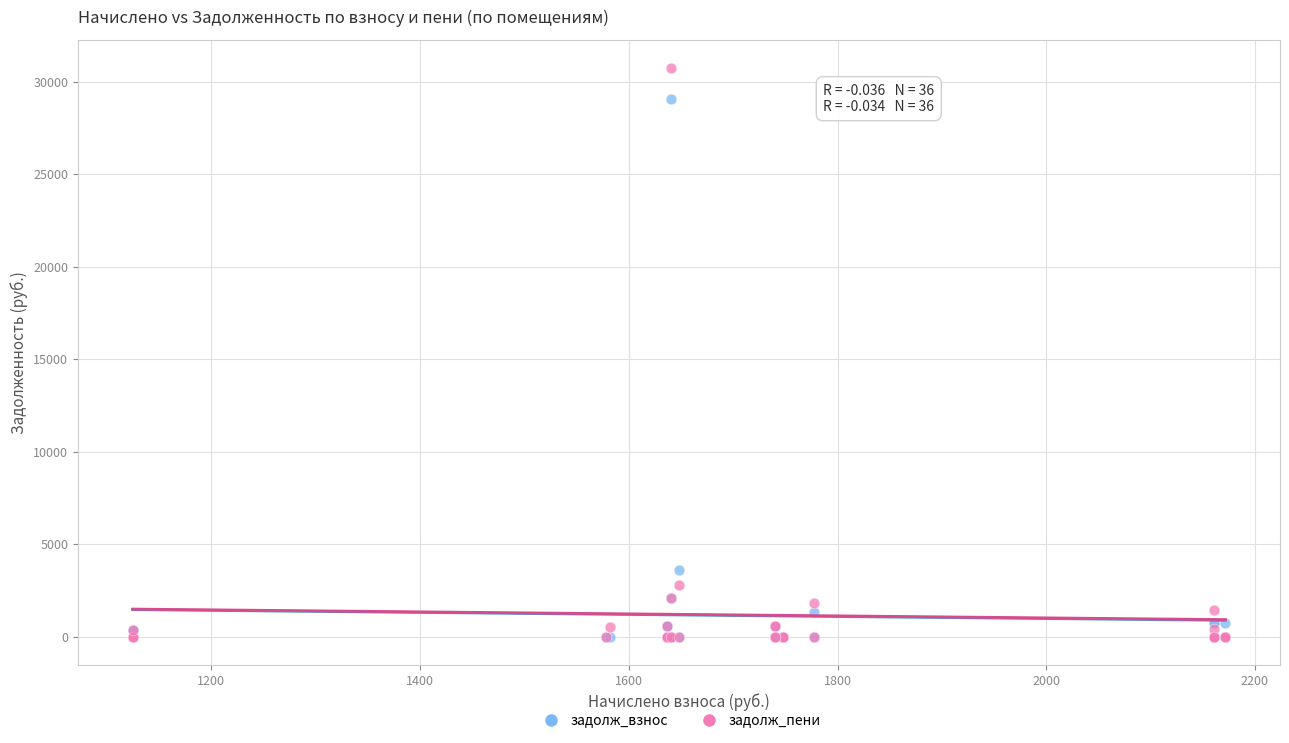

In the задолж_пени series, what Y value is closest to 15360?

2790.4